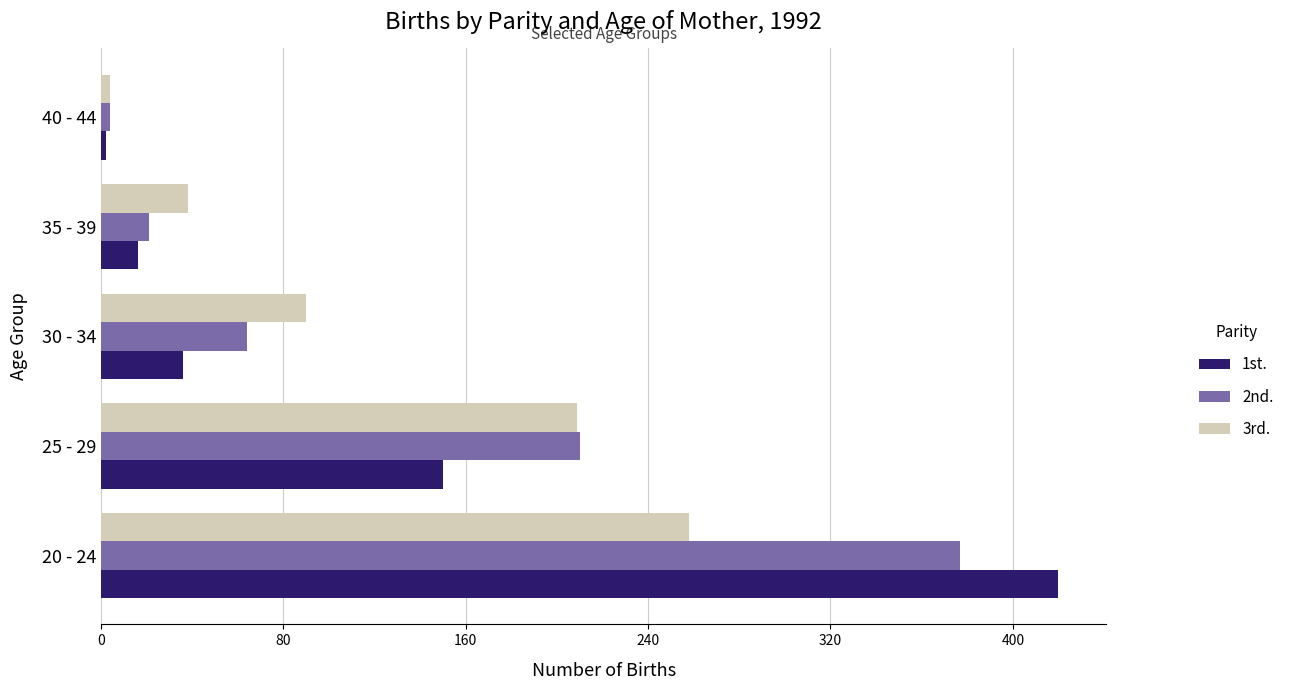

Is it true that 3rd. equals 258 at 20 - 24?

True